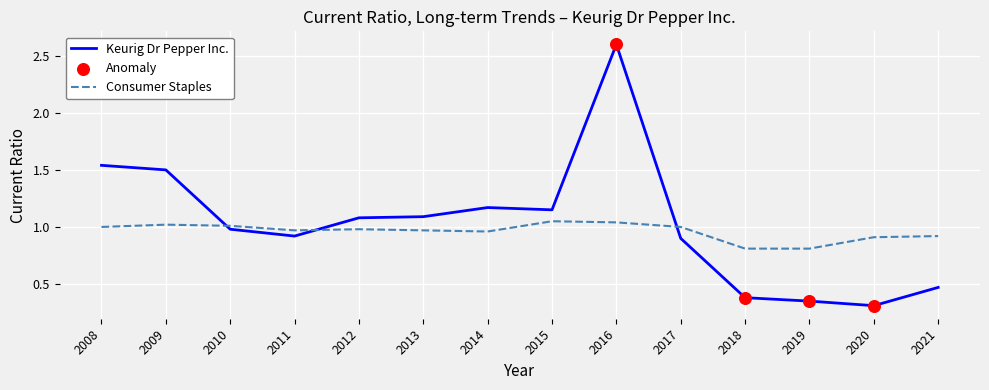

Which series has the widest spread of values?

Keurig Dr Pepper Inc.